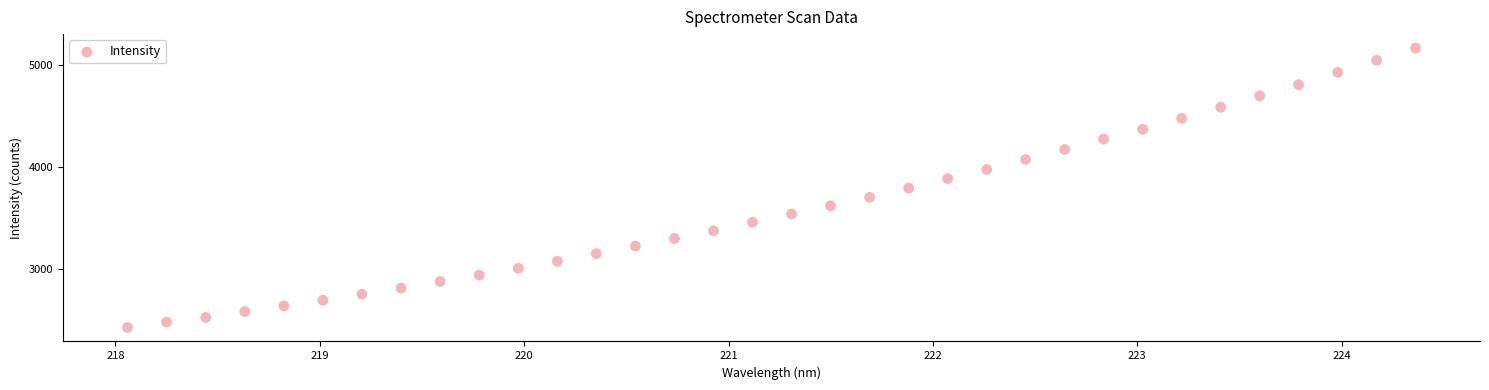

What is the range of Y values (max minus min)?

2743.5